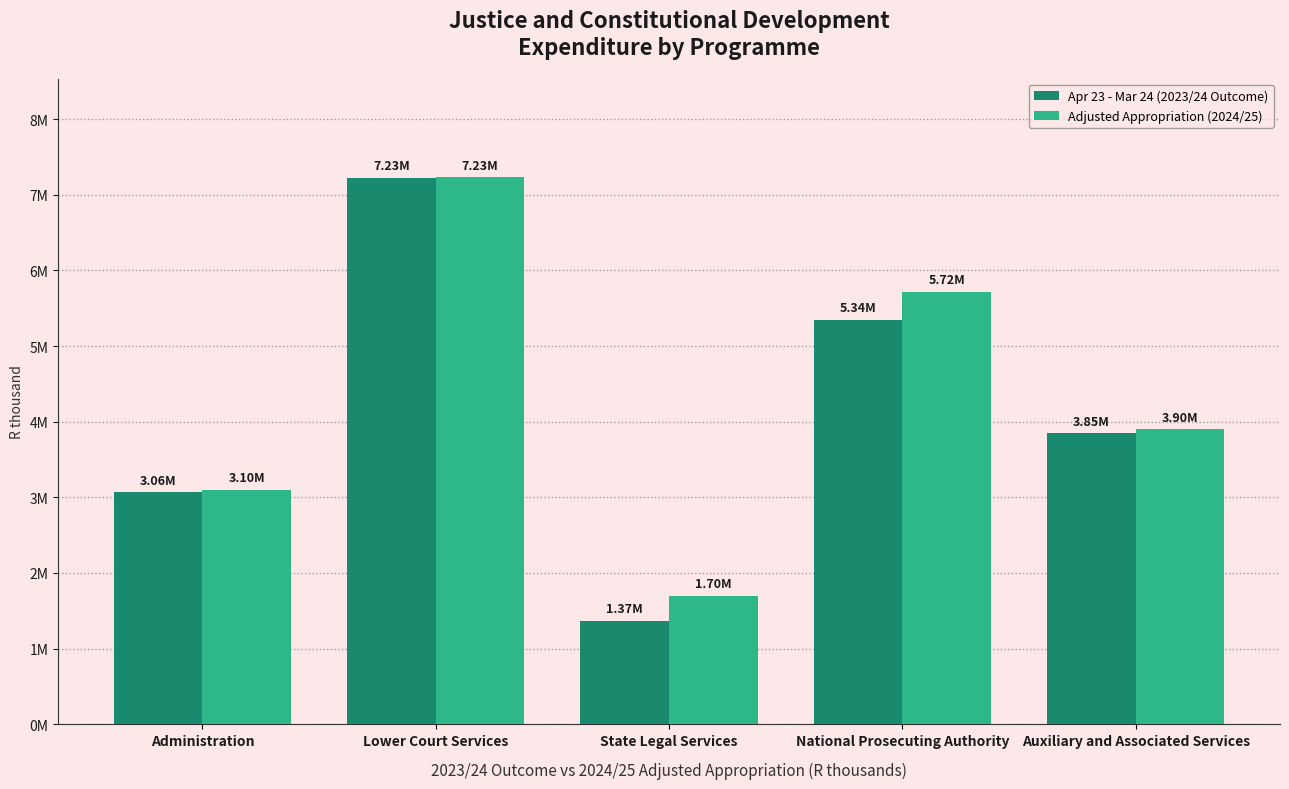

List the series in order of their peak value, lowest first.

Apr 23 - Mar 24 (2023/24 Outcome), Adjusted Appropriation (2024/25)